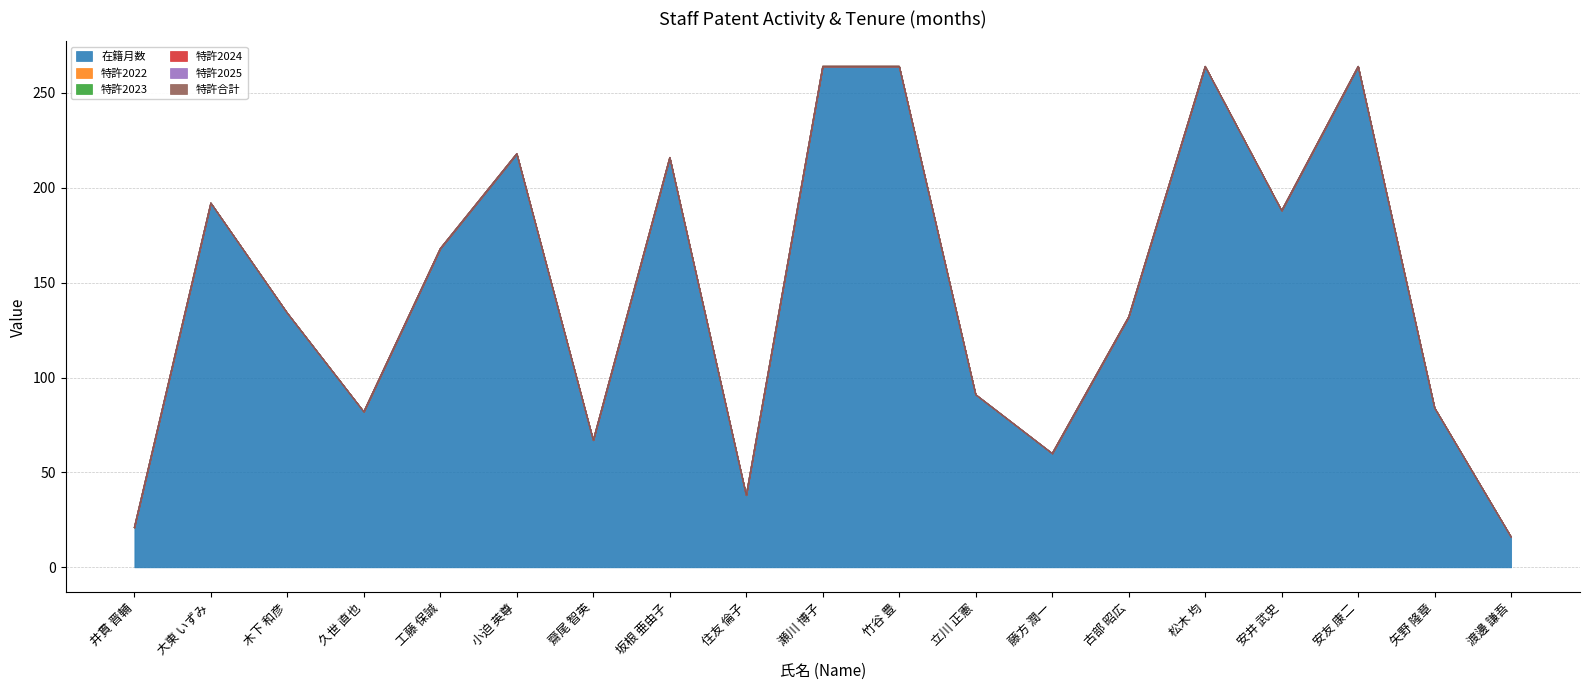

Rank the categories by 特許2023 value from highest to lowest.

井貫 晋輔, 大東 いずみ, 木下 和彦, 久世 直也, 工藤 保誠, 小迫 英尊, 齋尾 智英, 坂根 亜由子, 住友 倫子, 瀬川 博子, 竹谷 豊, 立川 正憲, 藤方 潤一, 古部 昭広, 松木 均, 安井 武史, 安友 康二, 矢野 隆章, 渡邊 謙吾